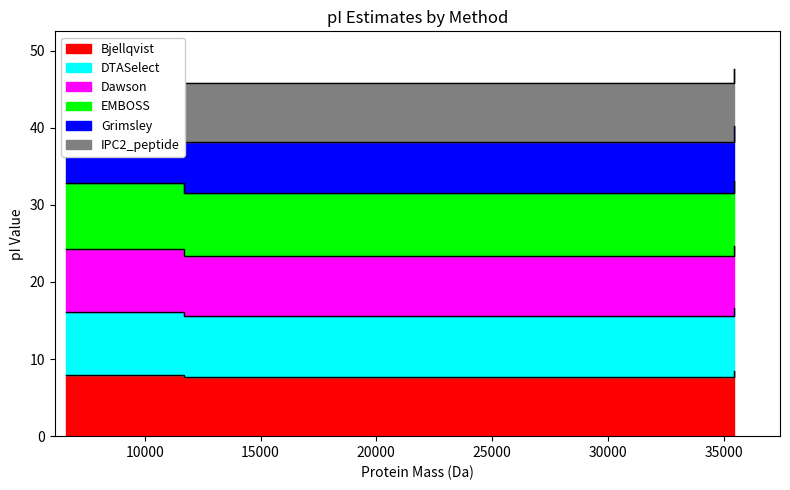

The value of DTASelect at 6617.618140000001 is 18.2. True or false?

False